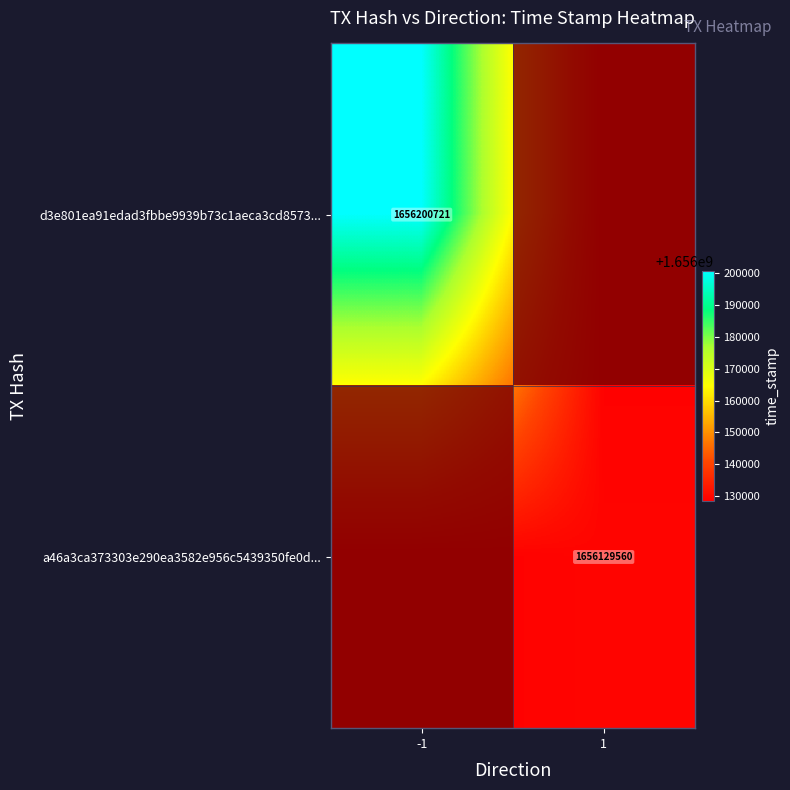

Is it true that a46a3ca373303e290ea3582e956c5439350fe0d... equals 1656129560 at 1?

True